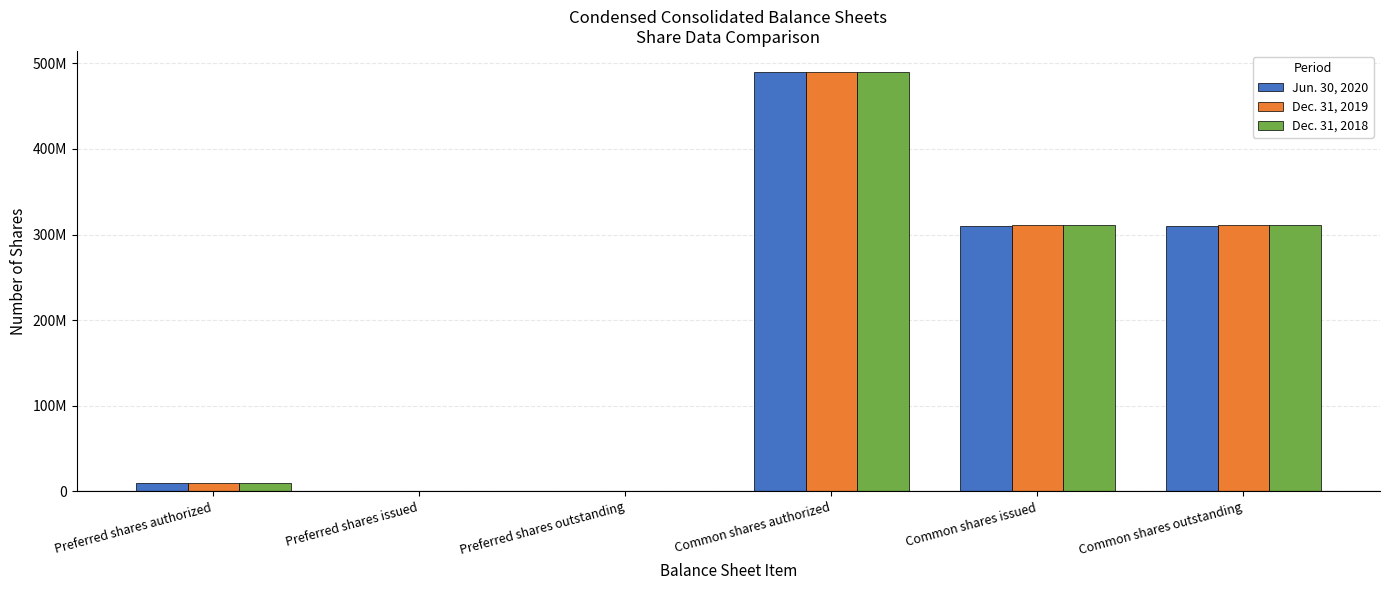

At Preferred shares outstanding, list the series in order from smallest to largest.

Jun. 30, 2020, Dec. 31, 2019, Dec. 31, 2018